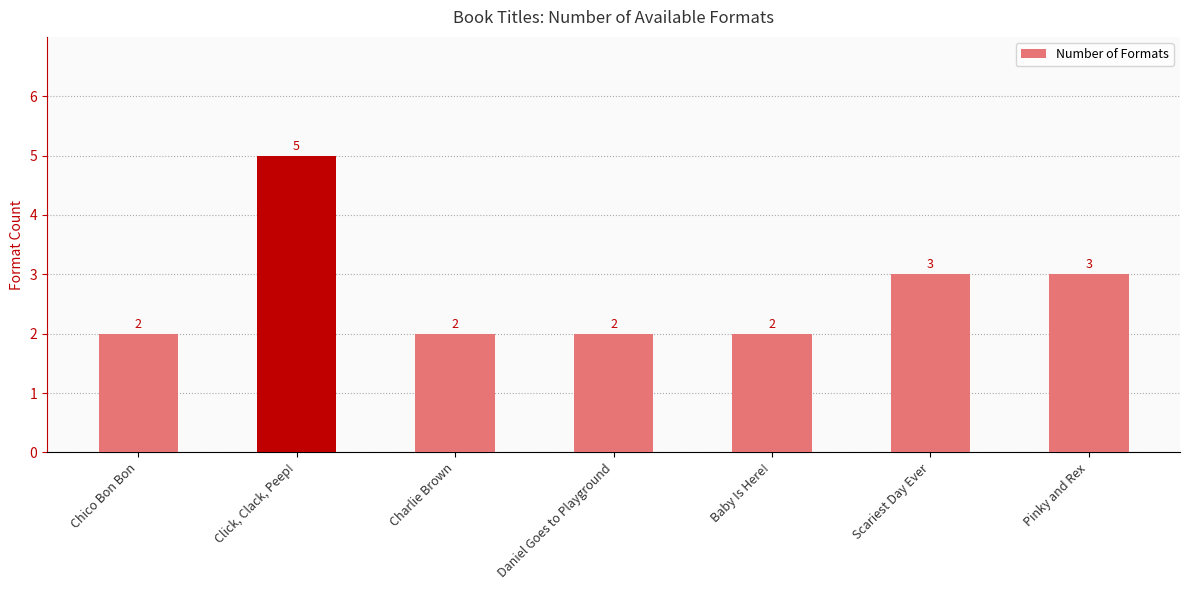

Reading left to right, transcribe all the data shown in this chart.

2	5	2	2	2	3	3